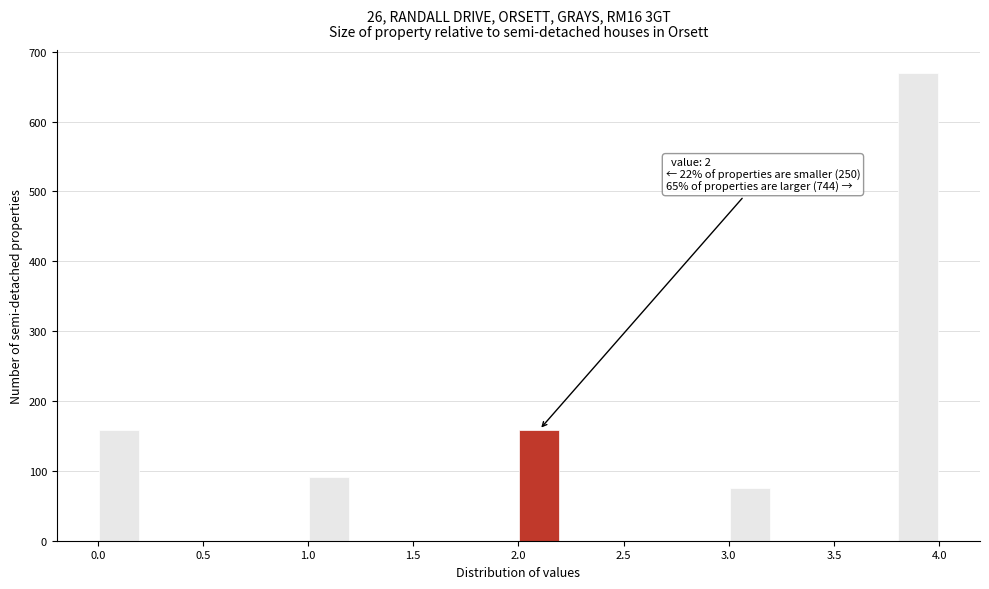

Over which range of the x-axis is the bar tallest?

3.8 to 4.0